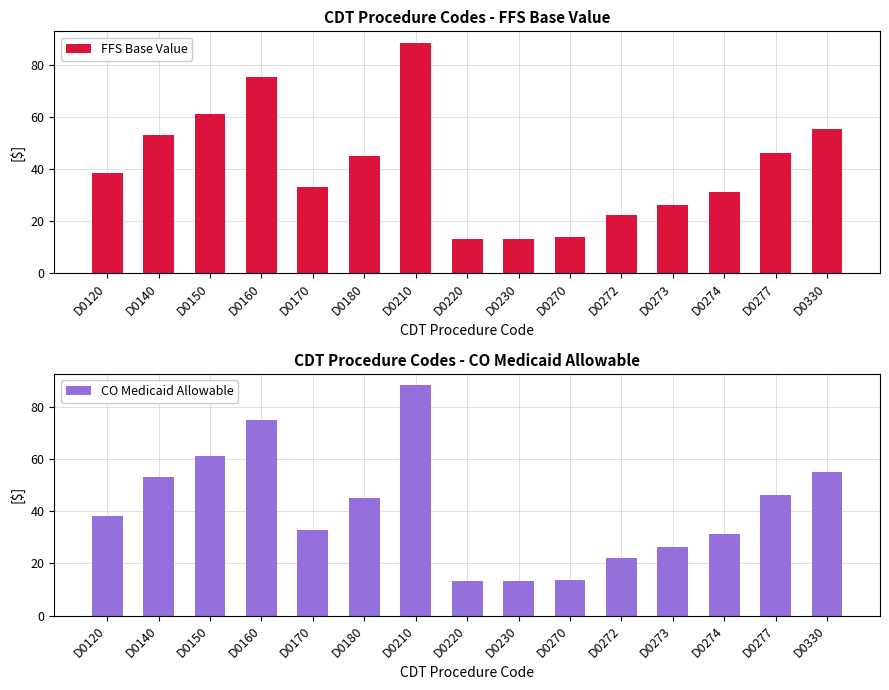

Reading left to right, transcribe all the data shown in this chart.

FFS Base Value: D0120=38.4	D0140=53.1	D0150=61.0	D0160=75.0	D0170=33.0	D0180=45.0	D0210=88.3	D0220=13.2	D0230=13.2	D0270=13.8	D0272=22.2	D0273=26.2	D0274=31.2	D0277=46.2	D0330=55.2
CO Medicaid Allowable: D0120=38.4	D0140=53.1	D0150=61.0	D0160=75.0	D0170=33.0	D0180=45.0	D0210=88.3	D0220=13.2	D0230=13.2	D0270=13.8	D0272=22.2	D0273=26.2	D0274=31.2	D0277=46.2	D0330=55.2